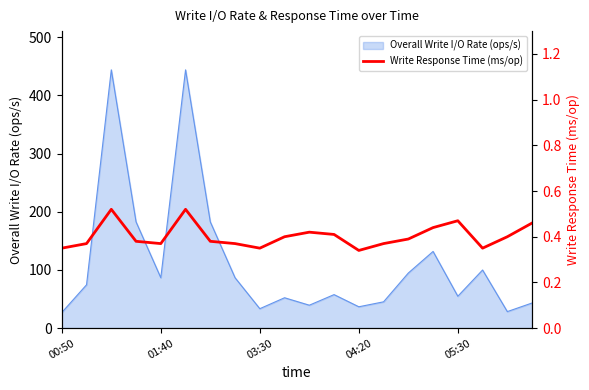

What position from the left is 9?

10